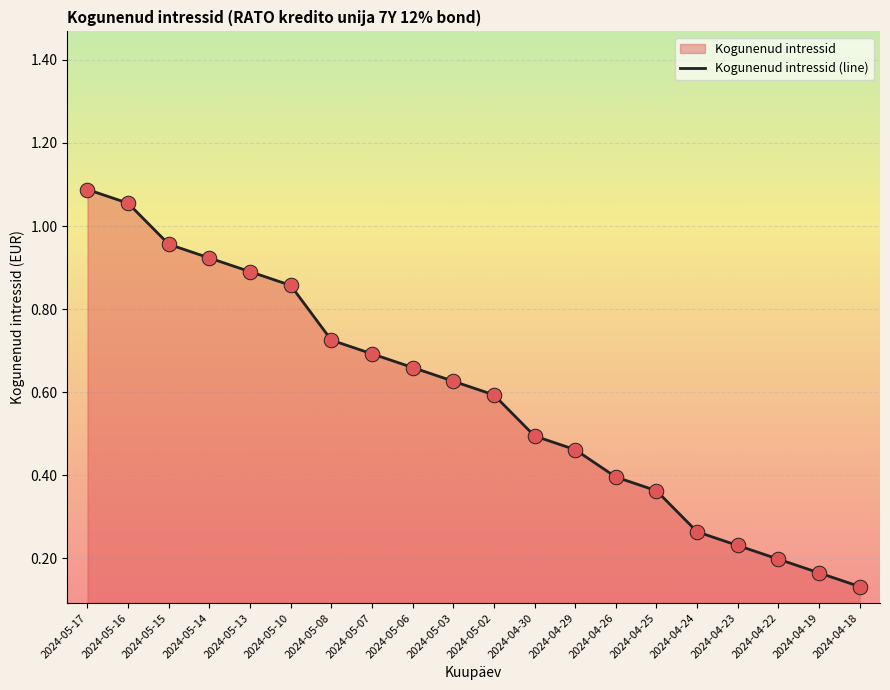

What is the change in value from 2024-05-15 to 2024-04-26?

-0.6